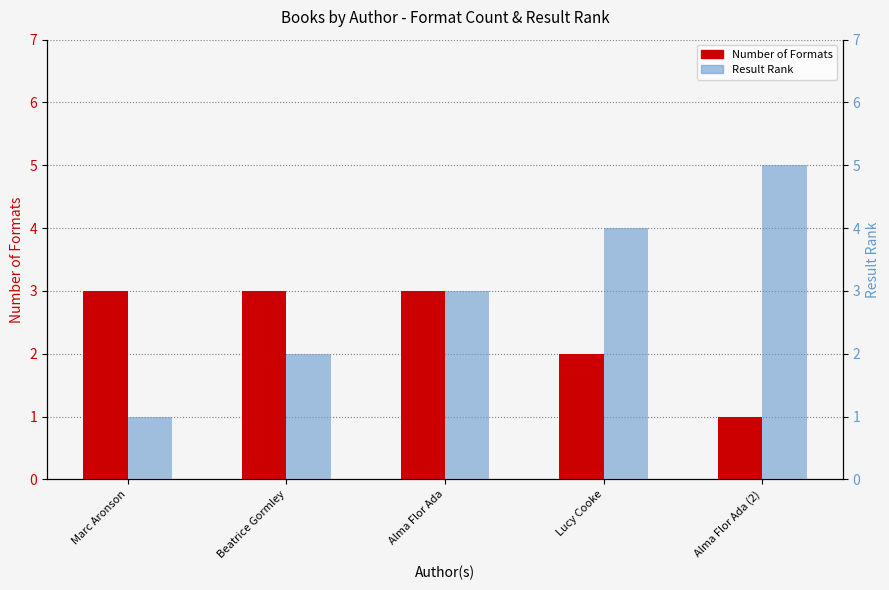

What is the label of the 5th bar from the left?

Alma Flor Ada (2)